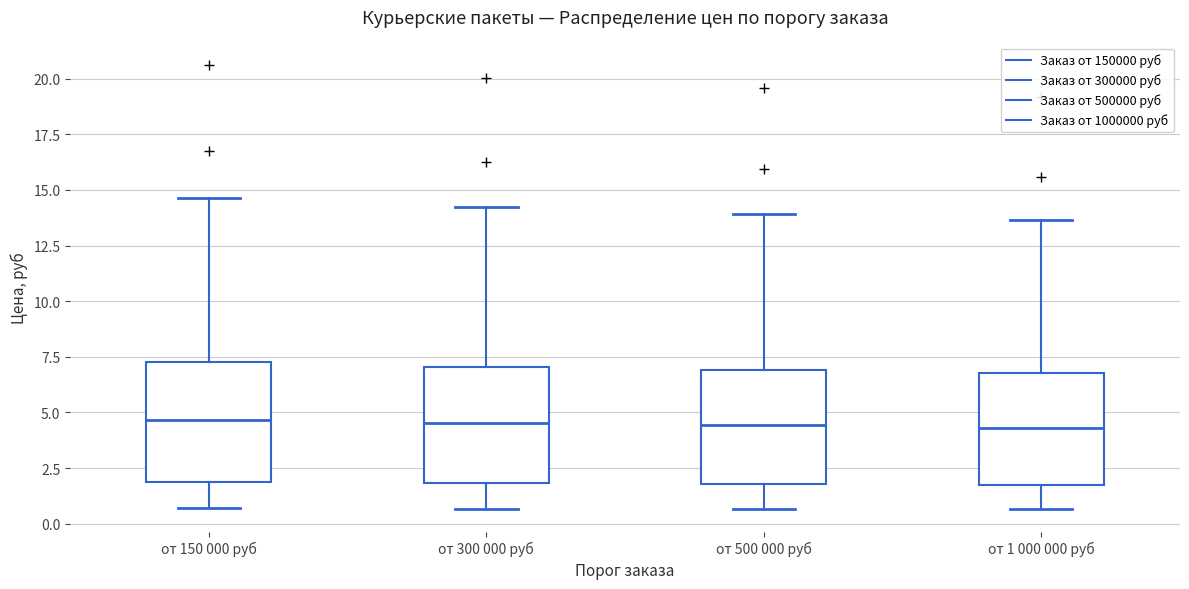

Reading left to right, transcribe this box plot: for each box, give where its median line is, the range the box spans, and where its two whiskers end, as read against the y-axis. The values are not printed on the chart, so give them approximately, as read against the axis.

от 150 000 руб: median 4.5, box 2.0 to 7.5, whiskers 0.5 to 14.5
от 300 000 руб: median 4.5, box 2.0 to 7.0, whiskers 0.5 to 14.0
от 500 000 руб: median 4.5, box 2.0 to 7.0, whiskers 0.5 to 14.0
от 1 000 000 руб: median 4.5, box 2.0 to 7.0, whiskers 0.5 to 13.5